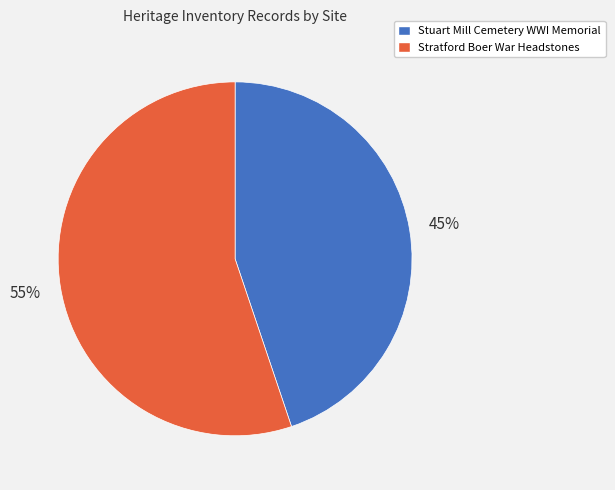

Is the sum of Stratford Boer War Headstones and Stuart Mill Cemetery WWI Memorial greater than half?

Yes